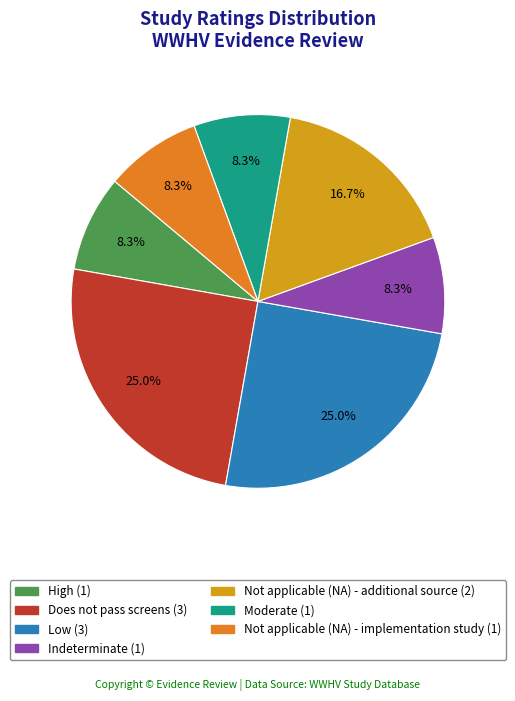

Combined, do Does not pass screens and Moderate account for over 50%?

No